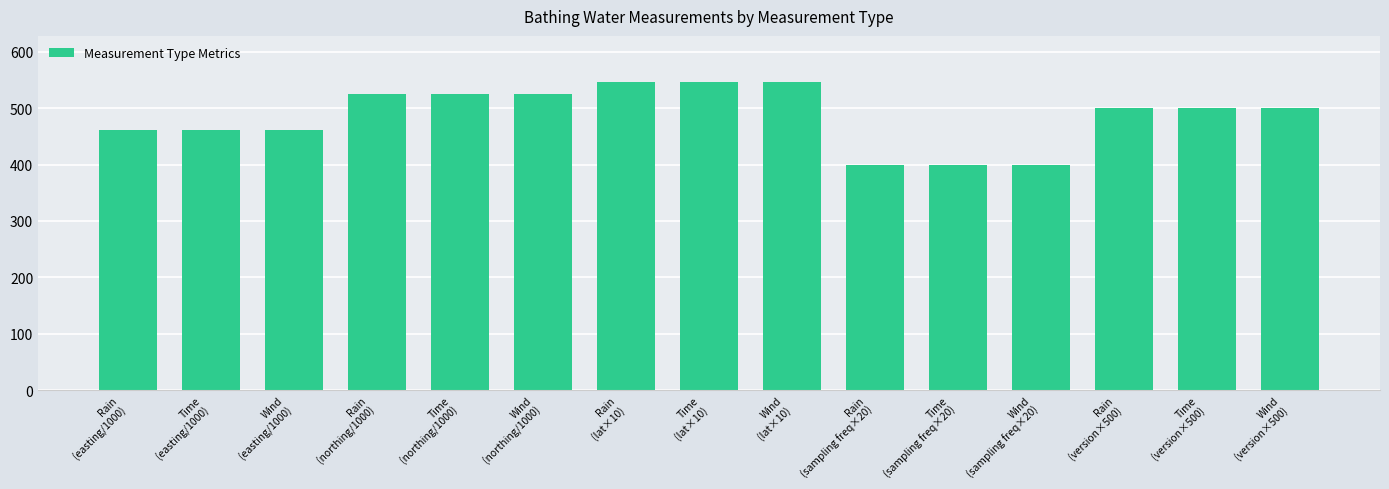

What position from the right is Rain
(northing/1000)?

12